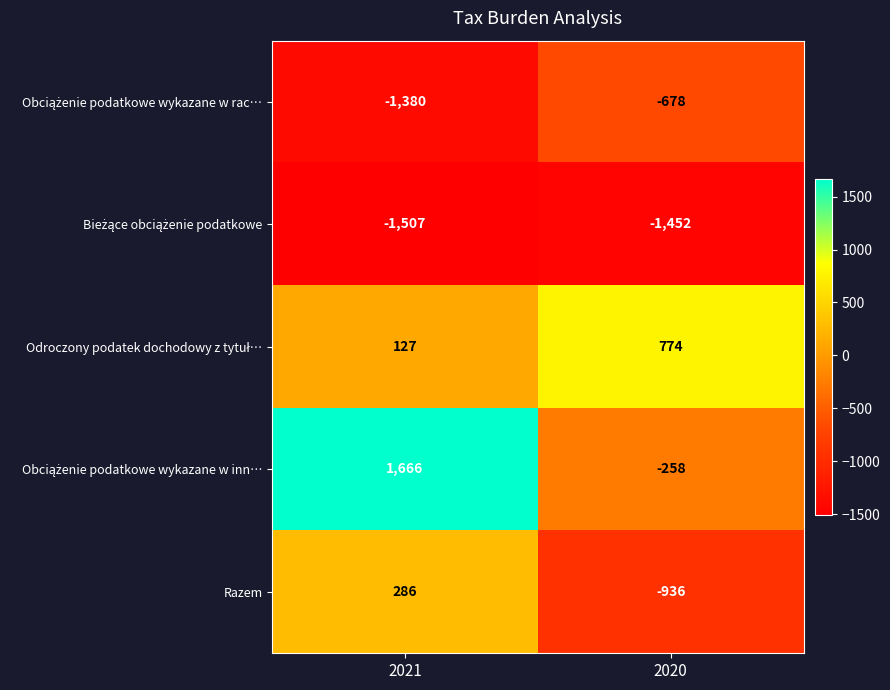

Which category has the highest value across all series?

2021